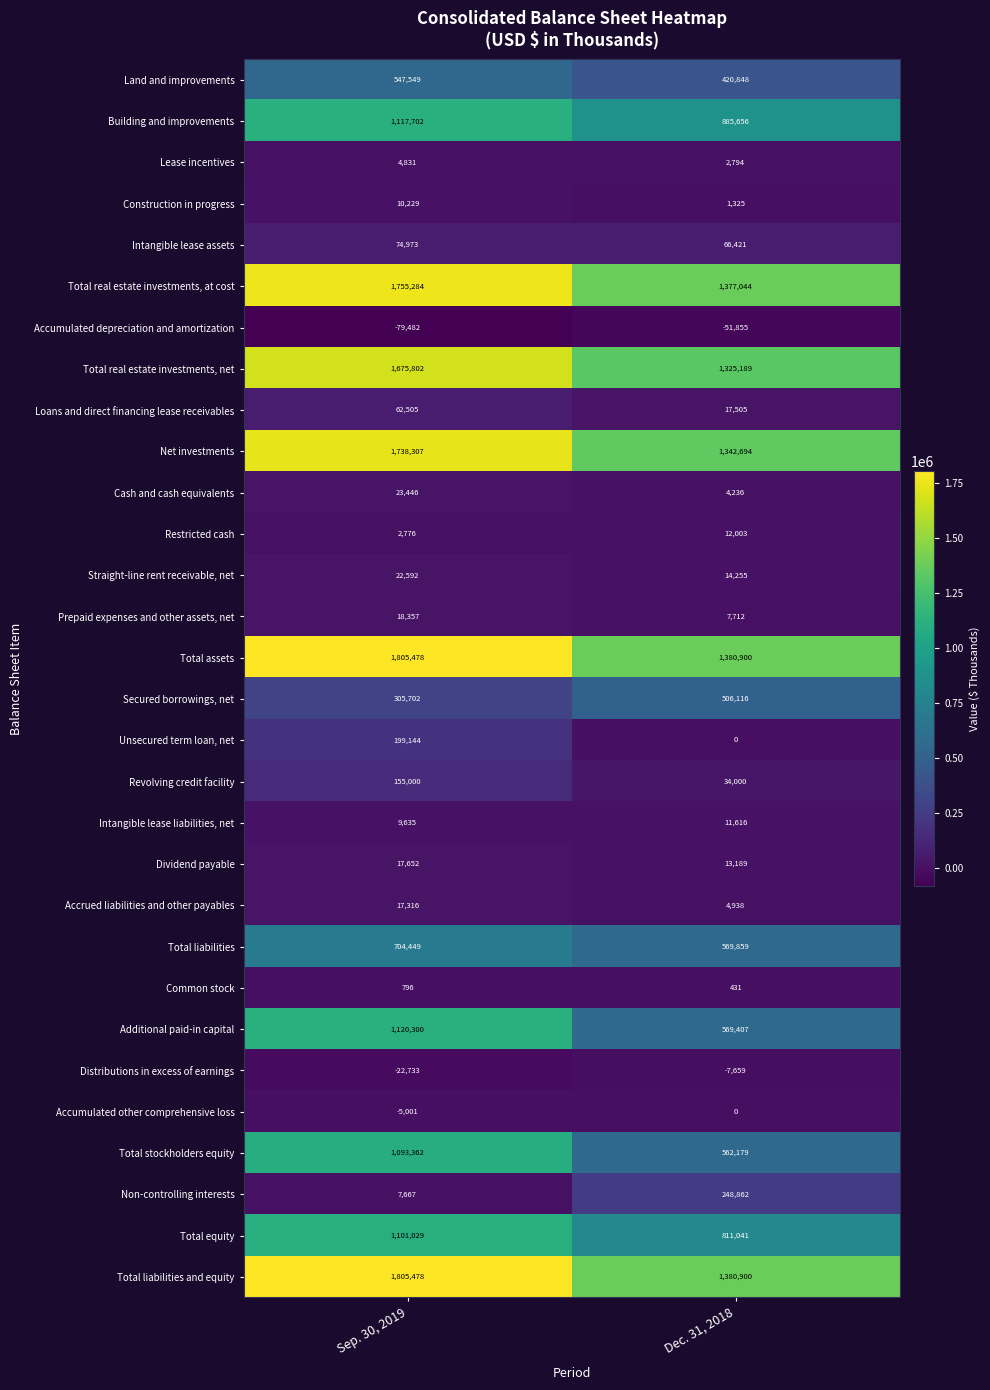

What is the sum of the Accumulated other comprehensive loss values at Sep. 30, 2019 and Dec. 31, 2018?

-5001